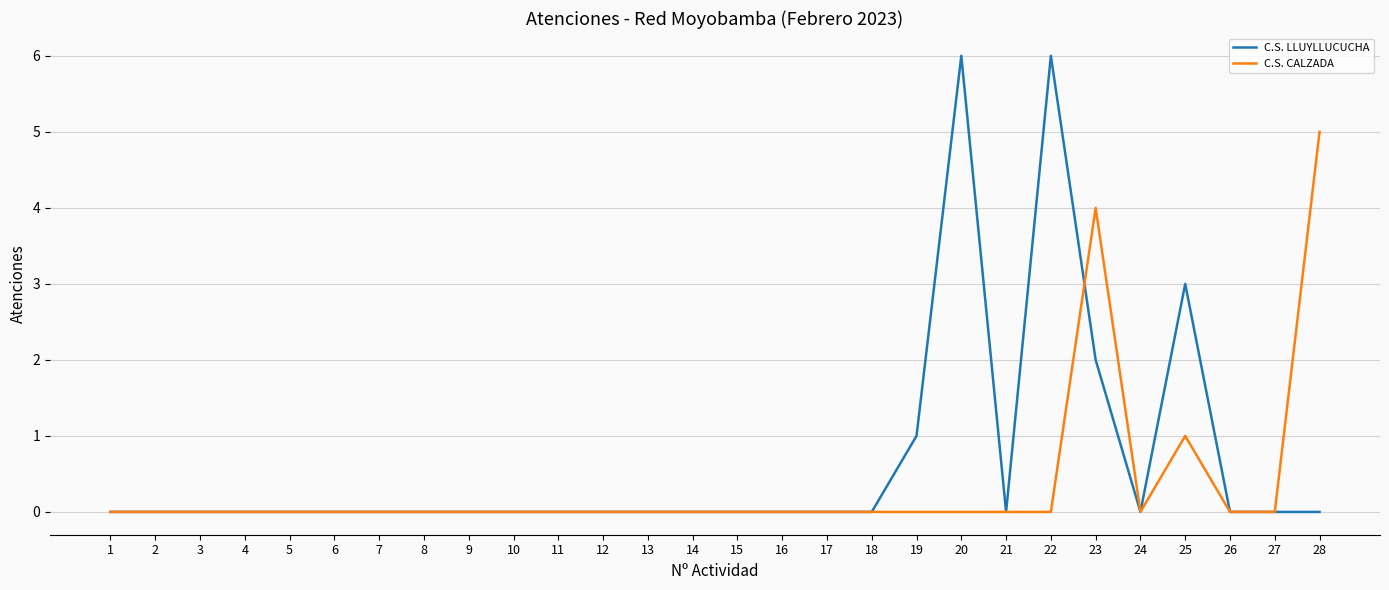

Reading right to left, extract all data points from this chart.

C.S. LLUYLLUCUCHA: 28=0	27=0	26=0	25=3	24=0	23=2	22=6	21=0	20=6	19=1	18=0	17=0	16=0	15=0	14=0	13=0	12=0	11=0	10=0	9=0	8=0	7=0	6=0	5=0	4=0	3=0	2=0	1=0
C.S. CALZADA: 28=5	27=0	26=0	25=1	24=0	23=4	22=0	21=0	20=0	19=0	18=0	17=0	16=0	15=0	14=0	13=0	12=0	11=0	10=0	9=0	8=0	7=0	6=0	5=0	4=0	3=0	2=0	1=0